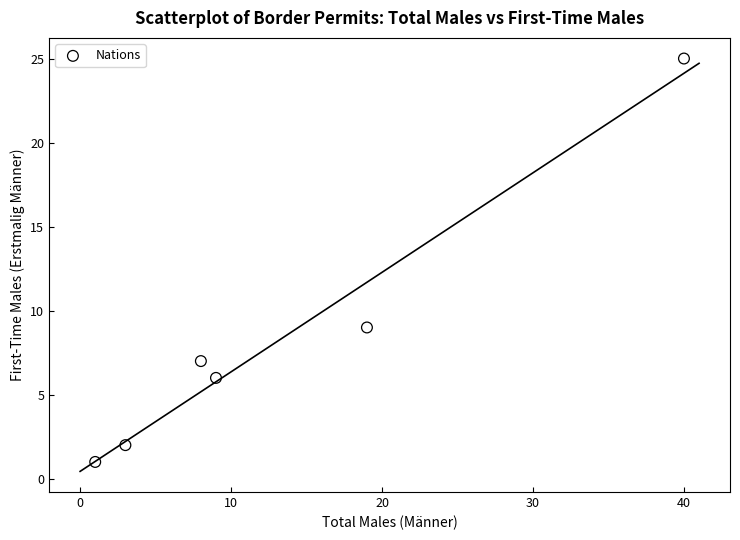

What Y value in the scatter plot is closest to 13?

9